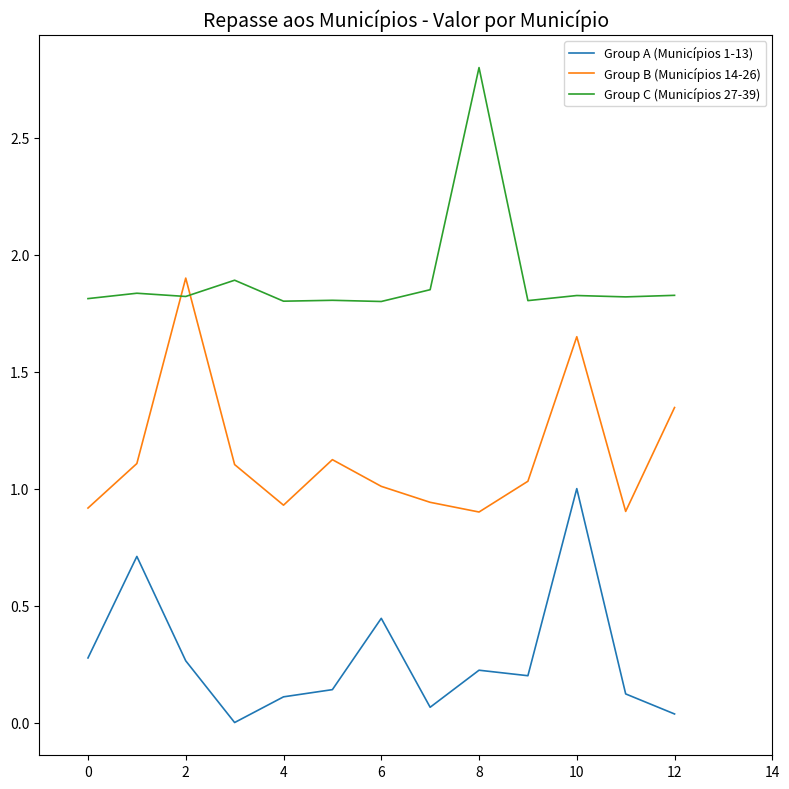

At how many categories does at least one series exceed 2?

1